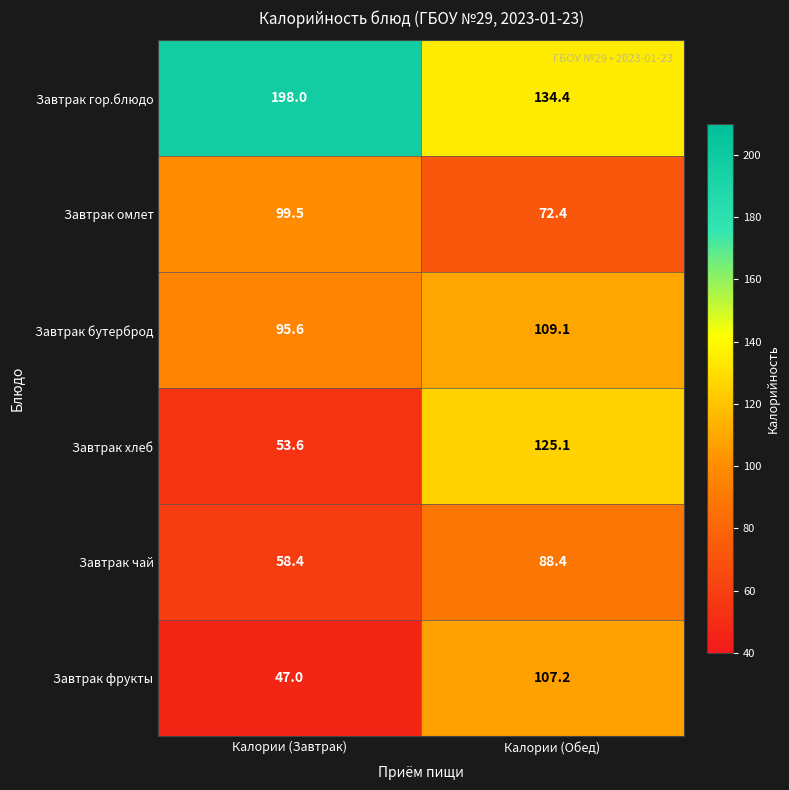

Reading left to right, extract all data points from this chart.

Завтрак гор.блюдо: 198.0	134.4
Завтрак омлет: 99.5	72.4
Завтрак бутерброд: 95.6	109.1
Завтрак хлеб: 53.6	125.1
Завтрак чай: 58.4	88.4
Завтрак фрукты: 47.0	107.2